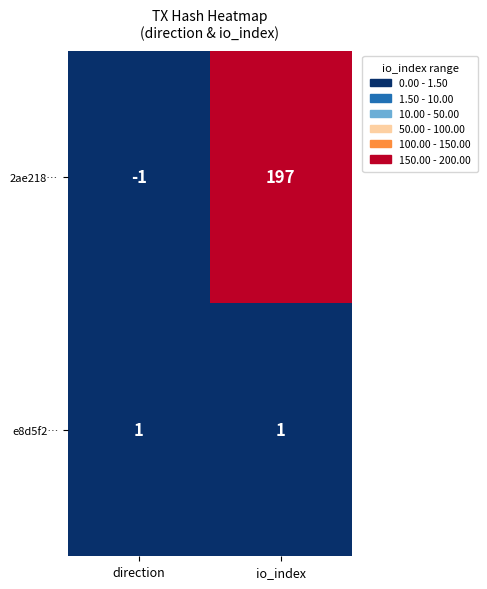

List the series in order of their overall mean, lowest first.

e8d5f2…, 2ae218…